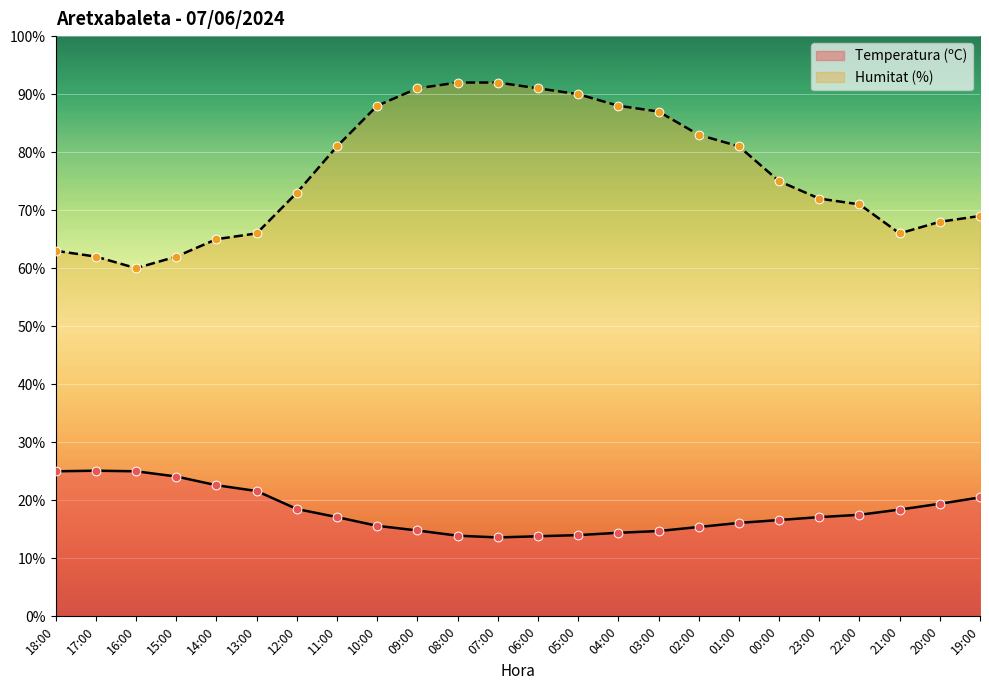

Which series has the largest total across all categories?

Humitat (%)